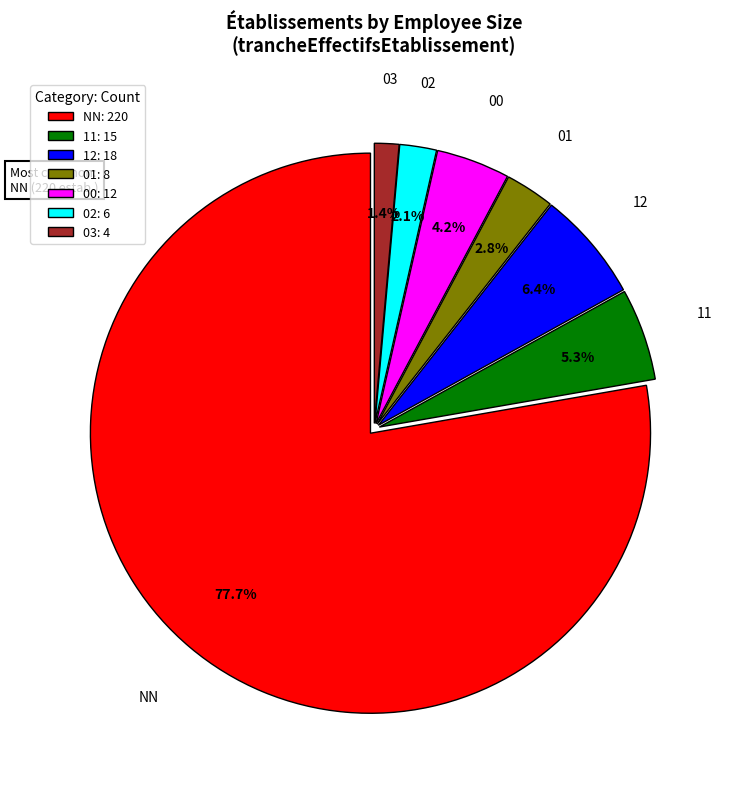

How many slices are in this pie chart?

7